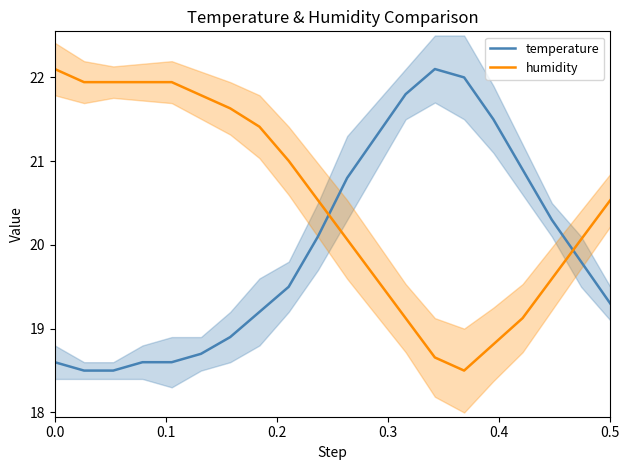

How many lines are shown in the chart?

2